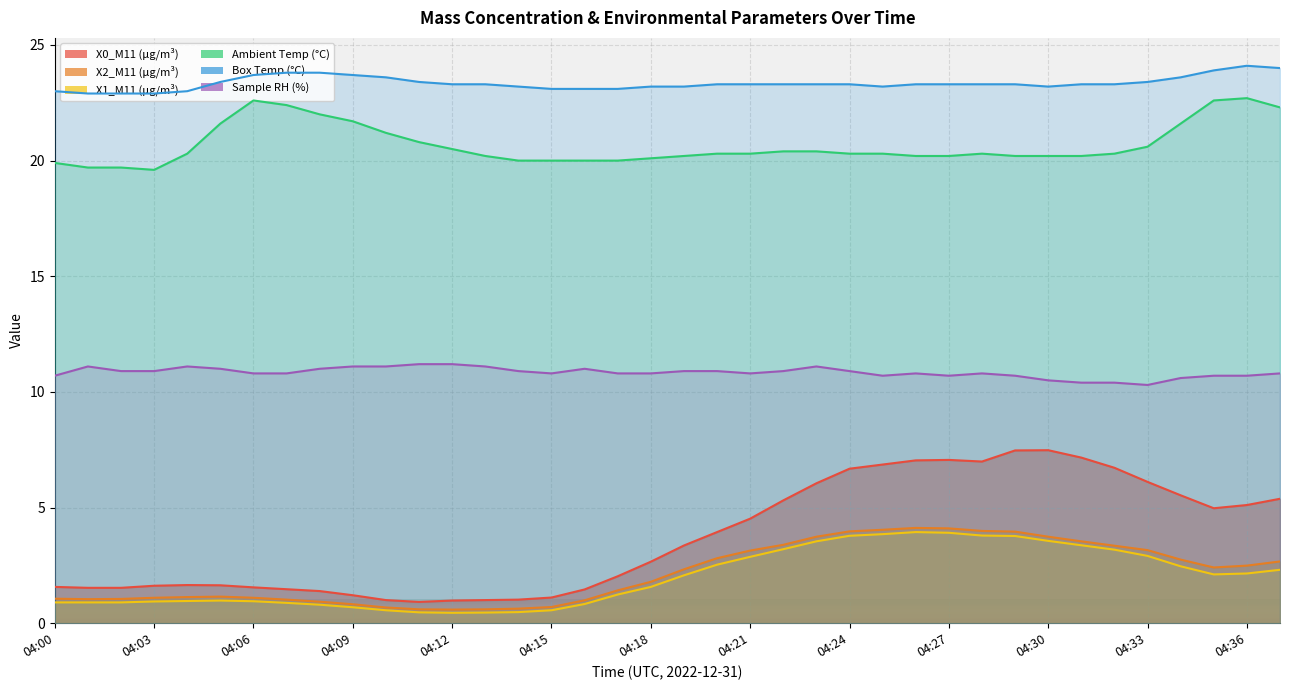

Reading left to right, extract all data points from this chart.

X0_M11 (μg/m³): 1.6	1.5	1.5	1.6	1.6	1.6	1.6	1.5	1.4	1.2	1.0	0.9	1.0	1.0	1.0	1.1	1.5	2.0	2.7	3.4	3.9	4.5	5.3	6.0	6.7	6.9	7.0	7.1	7.0	7.5	7.5	7.2	6.7	6.1	5.5	5.0	5.1	5.4
X2_M11 (μg/m³): 1.1	1.0	1.1	1.1	1.1	1.1	1.1	1.0	0.9	0.8	0.7	0.6	0.6	0.6	0.6	0.7	1.0	1.4	1.8	2.3	2.8	3.1	3.4	3.7	4.0	4.0	4.1	4.1	4.0	4.0	3.7	3.5	3.4	3.2	2.8	2.4	2.5	2.7
X1_M11 (μg/m³): 0.9	0.9	0.9	0.9	1.0	1.0	0.9	0.9	0.8	0.7	0.6	0.5	0.5	0.5	0.5	0.6	0.8	1.2	1.6	2.1	2.5	2.9	3.2	3.5	3.8	3.9	3.9	3.9	3.8	3.8	3.6	3.4	3.2	2.9	2.5	2.1	2.1	2.3
Ambient Temp (°C): 19.9	19.7	19.7	19.6	20.3	21.6	22.6	22.4	22.0	21.7	21.2	20.8	20.5	20.2	20.0	20.0	20.0	20.0	20.1	20.2	20.3	20.3	20.4	20.4	20.3	20.3	20.2	20.2	20.3	20.2	20.2	20.2	20.3	20.6	21.6	22.6	22.7	22.3
Box Temp (°C): 23.0	22.9	22.9	22.9	23.0	23.4	23.7	23.8	23.8	23.7	23.6	23.4	23.3	23.3	23.2	23.1	23.1	23.1	23.2	23.2	23.3	23.3	23.3	23.3	23.3	23.2	23.3	23.3	23.3	23.3	23.2	23.3	23.3	23.4	23.6	23.9	24.1	24.0
Sample RH (%): 10.7	11.1	10.9	10.9	11.1	11.0	10.8	10.8	11.0	11.1	11.1	11.2	11.2	11.1	10.9	10.8	11.0	10.8	10.8	10.9	10.9	10.8	10.9	11.1	10.9	10.7	10.8	10.7	10.8	10.7	10.5	10.4	10.4	10.3	10.6	10.7	10.7	10.8